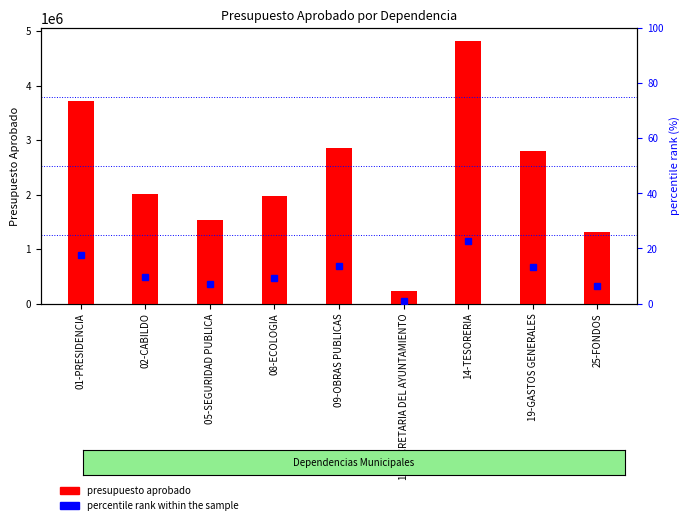

What is the difference between the maximum and minimum values in the percentile rank within the sample series?

21.6